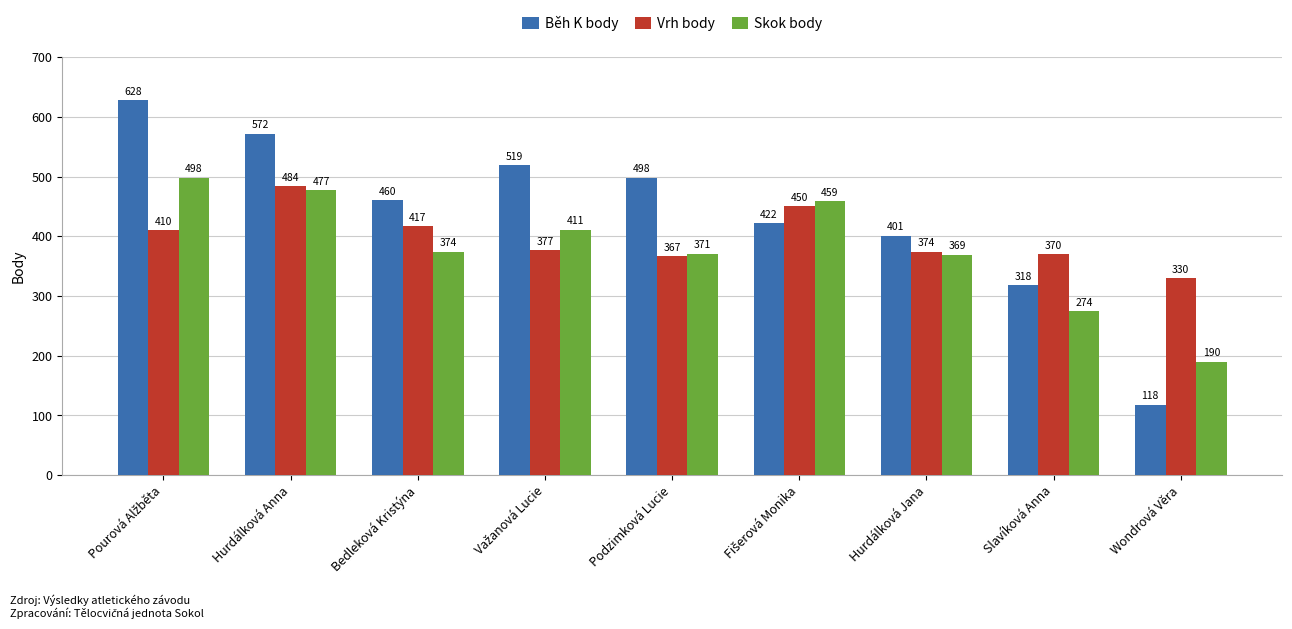

At Podzimková Lucie, list the series in order from smallest to largest.

Vrh body, Skok body, Běh K body